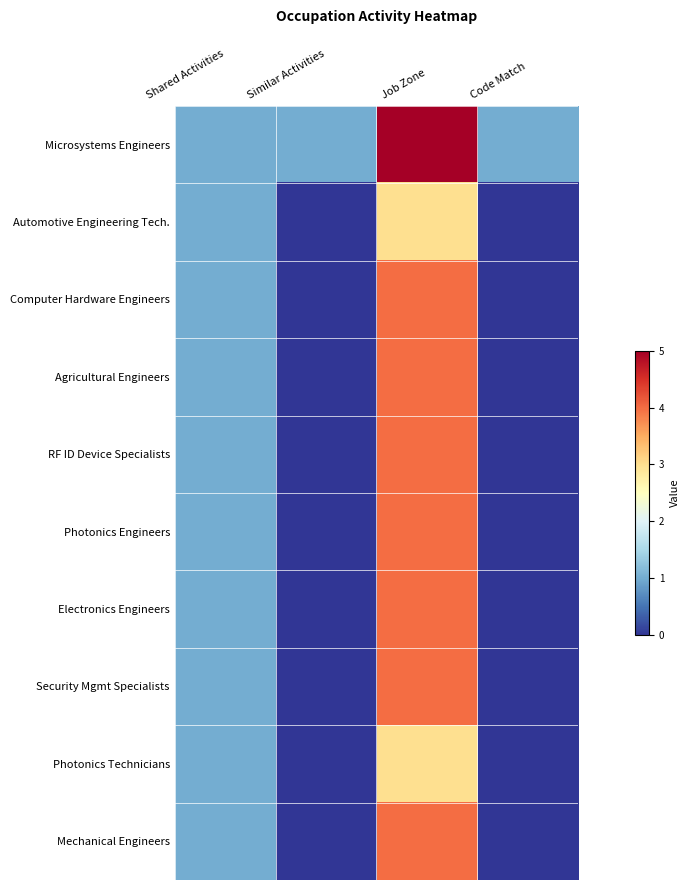

Reading left to right, extract all data points from this chart.

Microsystems Engineers: Shared Activities=1	Similar Activities=1	Job Zone=5	Code Match=1
Automotive Engineering Tech.: Shared Activities=1	Similar Activities=0	Job Zone=3	Code Match=0
Computer Hardware Engineers: Shared Activities=1	Similar Activities=0	Job Zone=4	Code Match=0
Agricultural Engineers: Shared Activities=1	Similar Activities=0	Job Zone=4	Code Match=0
RF ID Device Specialists: Shared Activities=1	Similar Activities=0	Job Zone=4	Code Match=0
Photonics Engineers: Shared Activities=1	Similar Activities=0	Job Zone=4	Code Match=0
Electronics Engineers: Shared Activities=1	Similar Activities=0	Job Zone=4	Code Match=0
Security Mgmt Specialists: Shared Activities=1	Similar Activities=0	Job Zone=4	Code Match=0
Photonics Technicians: Shared Activities=1	Similar Activities=0	Job Zone=3	Code Match=0
Mechanical Engineers: Shared Activities=1	Similar Activities=0	Job Zone=4	Code Match=0